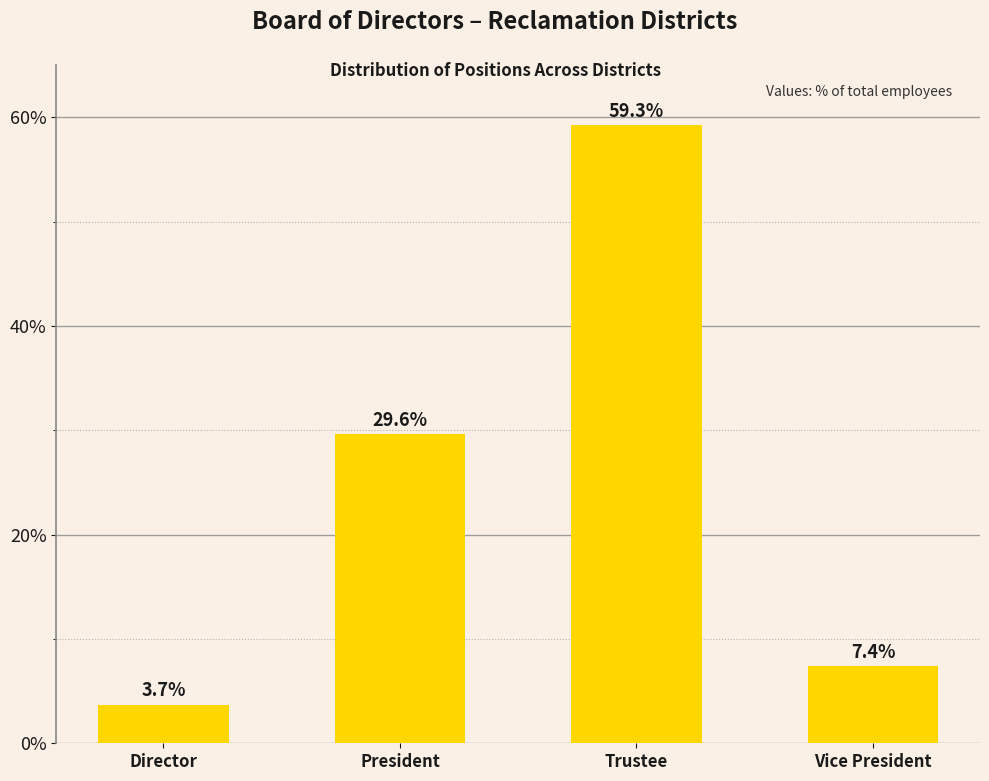

Where is the data nearest to the value 31?

President